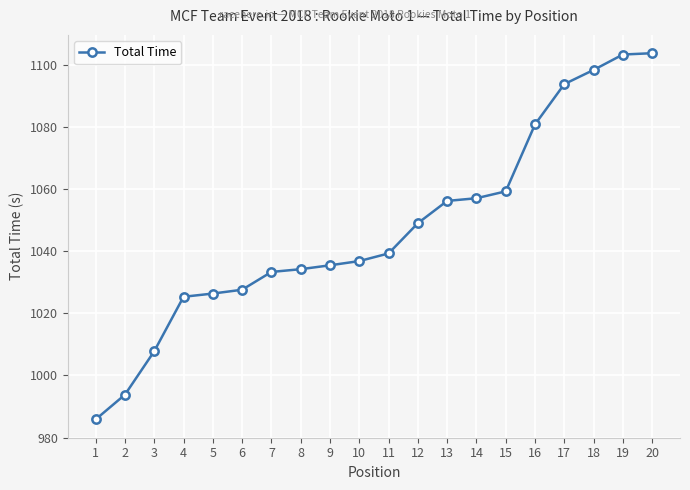

How many lines are shown in the chart?

1